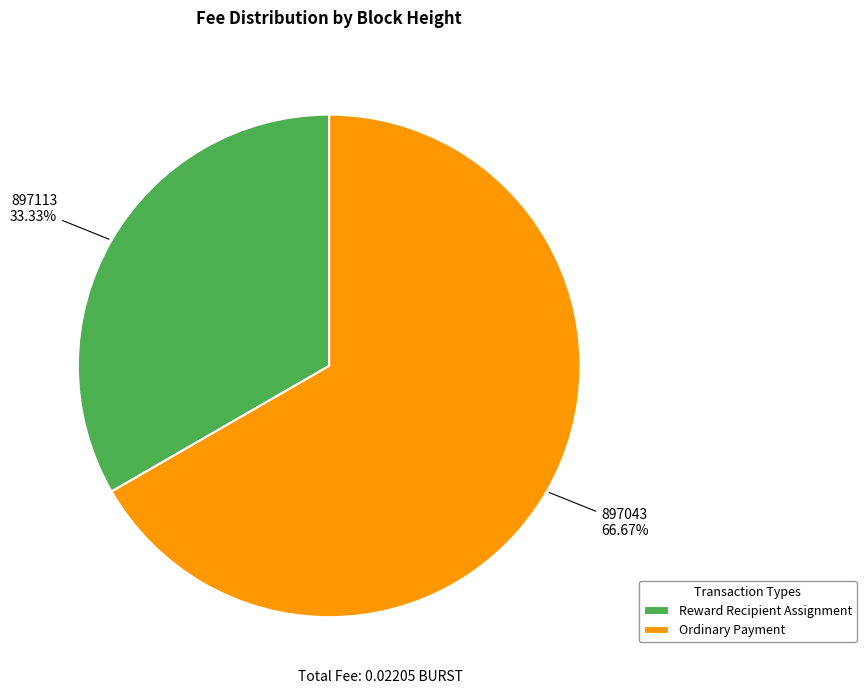

Which slice is the smallest?

Reward Recipient Assignment